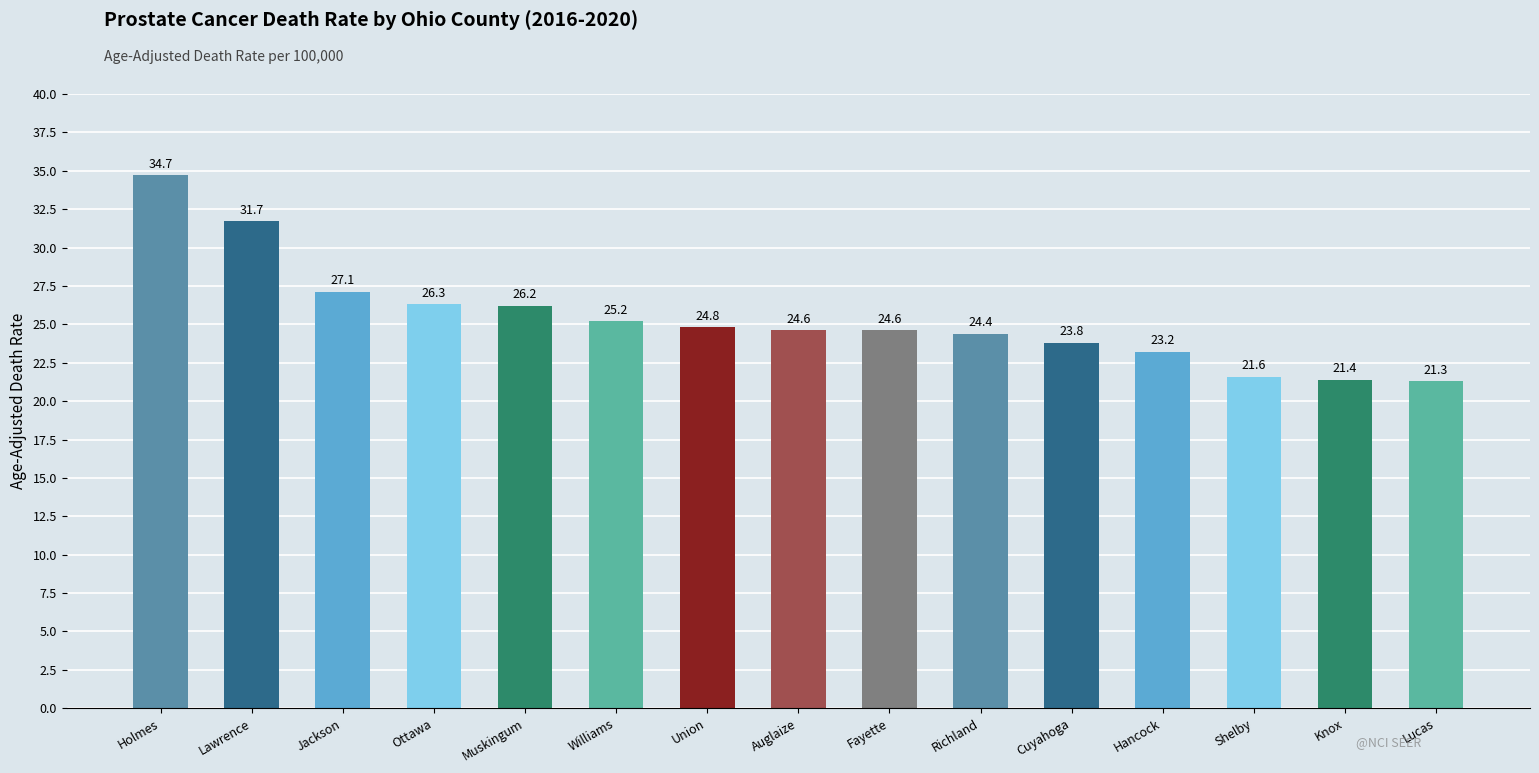

What is the difference between the values at Fayette and Ottawa?

1.7